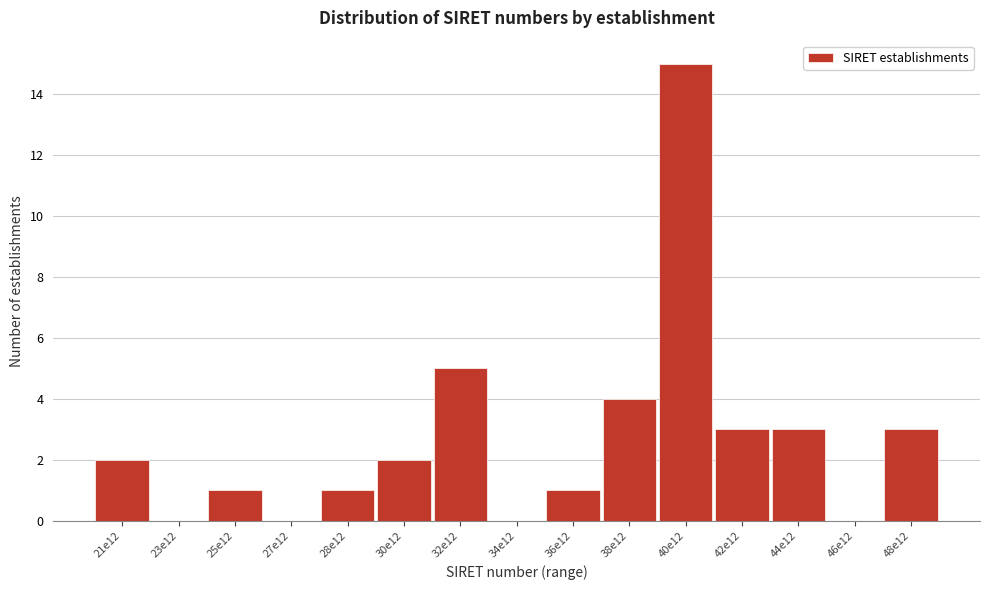

Reading right to left, what are all the values shown in this chart?

48e12=3	46e12=0	44e12=3	42e12=3	40e12=15	38e12=4	36e12=1	34e12=0	32e12=5	30e12=2	28e12=1	27e12=0	25e12=1	23e12=0	21e12=2